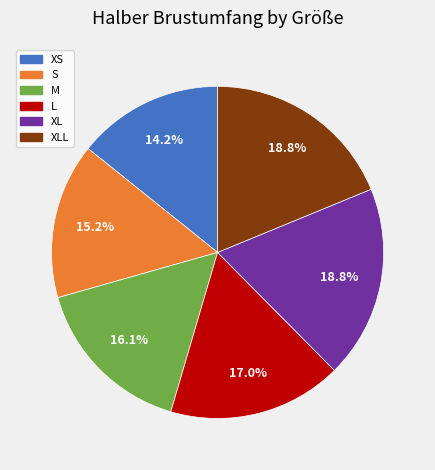

True or false: S accounts for 1% of the total.

False